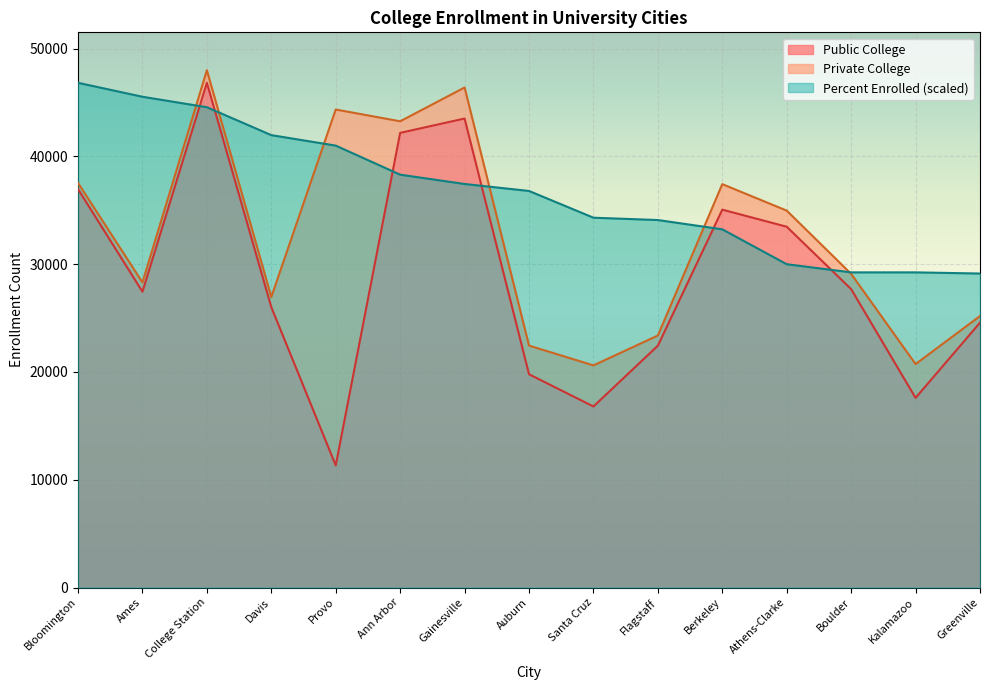

What value does the Percent Enrolled (scaled) series have at Santa Cruz?

34310.3